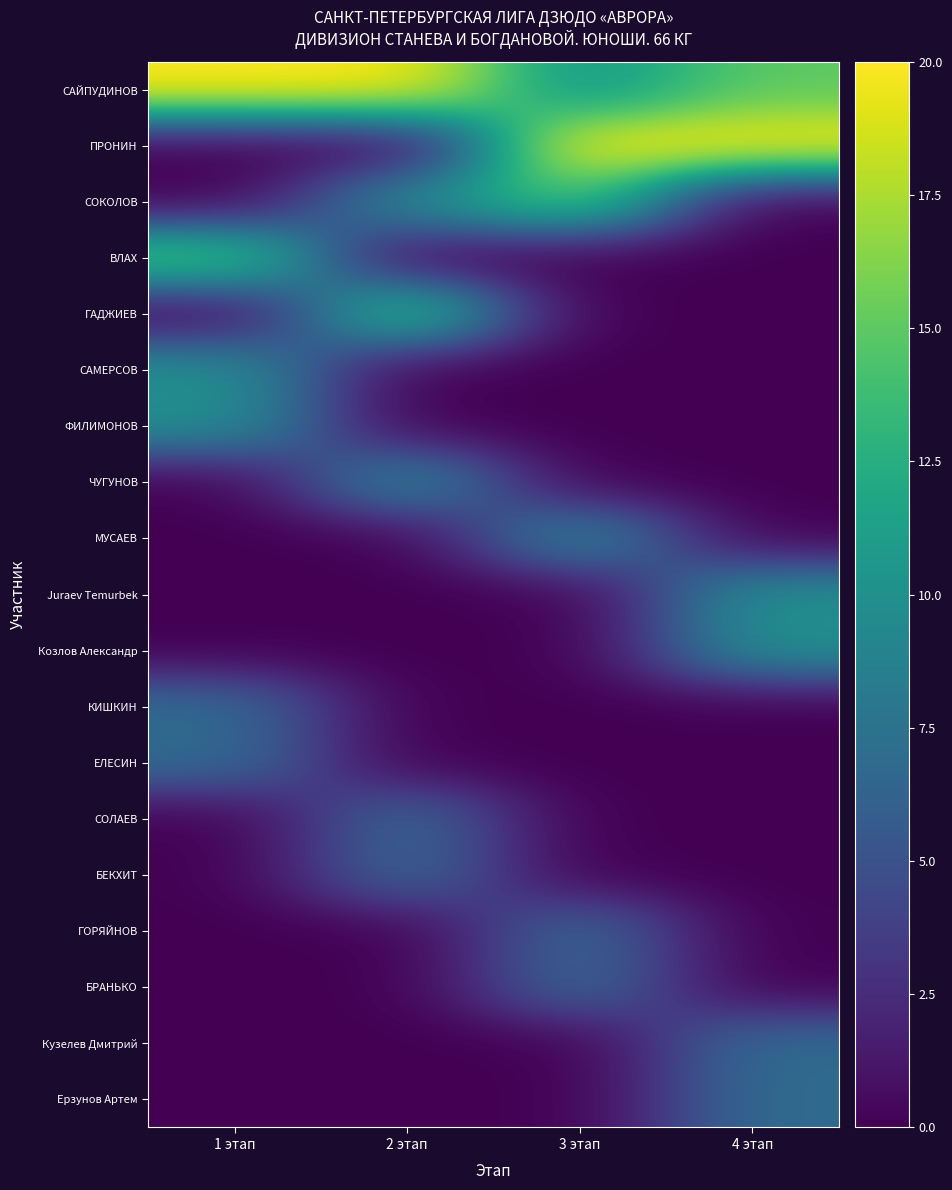

Reading left to right, what are all the values shown in this chart?

САЙПУДИНОВ: 1 этап=20	2 этап=20	3 этап=10	4 этап=15
ПРОНИН: 1 этап=0	2 этап=0	3 этап=20	4 этап=20
СОКОЛОВ: 1 этап=0	2 этап=10	3 этап=15	4 этап=0
ВЛАХ: 1 этап=15	2 этап=0	3 этап=0	4 этап=0
ГАДЖИЕВ: 1 этап=0	2 этап=15	3 этап=0	4 этап=0
САМЕРСОВ: 1 этап=10	2 этап=0	3 этап=0	4 этап=0
ФИЛИМОНОВ: 1 этап=10	2 этап=0	3 этап=0	4 этап=0
ЧУГУНОВ: 1 этап=0	2 этап=10	3 этап=0	4 этап=0
МУСАЕВ: 1 этап=0	2 этап=0	3 этап=10	4 этап=0
Juraev Temurbek: 1 этап=0	2 этап=0	3 этап=0	4 этап=10
Козлов Александр: 1 этап=0	2 этап=0	3 этап=0	4 этап=10
КИШКИН: 1 этап=7	2 этап=0	3 этап=0	4 этап=0
ЕЛЕСИН: 1 этап=7	2 этап=0	3 этап=0	4 этап=0
СОЛАЕВ: 1 этап=0	2 этап=7	3 этап=0	4 этап=0
БЕКХИТ: 1 этап=0	2 этап=7	3 этап=0	4 этап=0
ГОРЯЙНОВ: 1 этап=0	2 этап=0	3 этап=7	4 этап=0
БРАНЬКО: 1 этап=0	2 этап=0	3 этап=7	4 этап=0
Кузелев Дмитрий: 1 этап=0	2 этап=0	3 этап=0	4 этап=7
Ерзунов Артем: 1 этап=0	2 этап=0	3 этап=0	4 этап=7